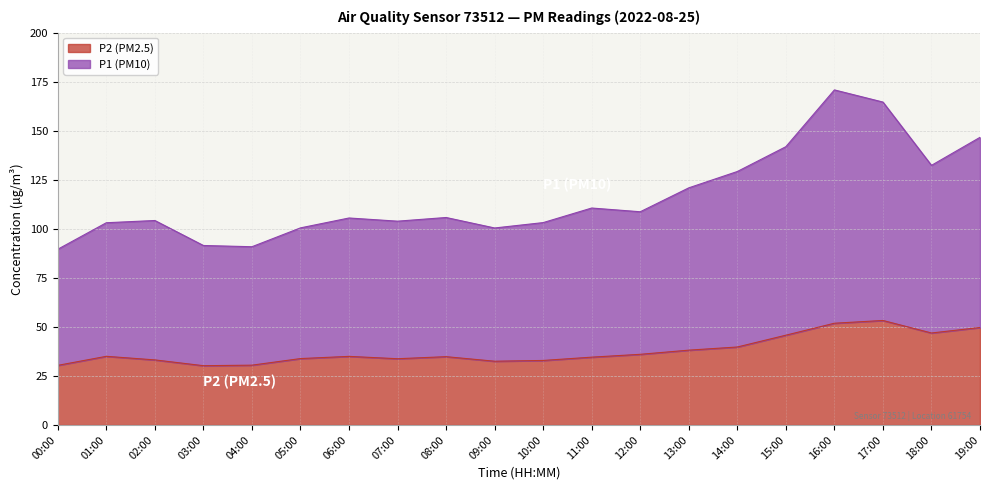

Read the P1 (PM10) value at 10:00.

103.2